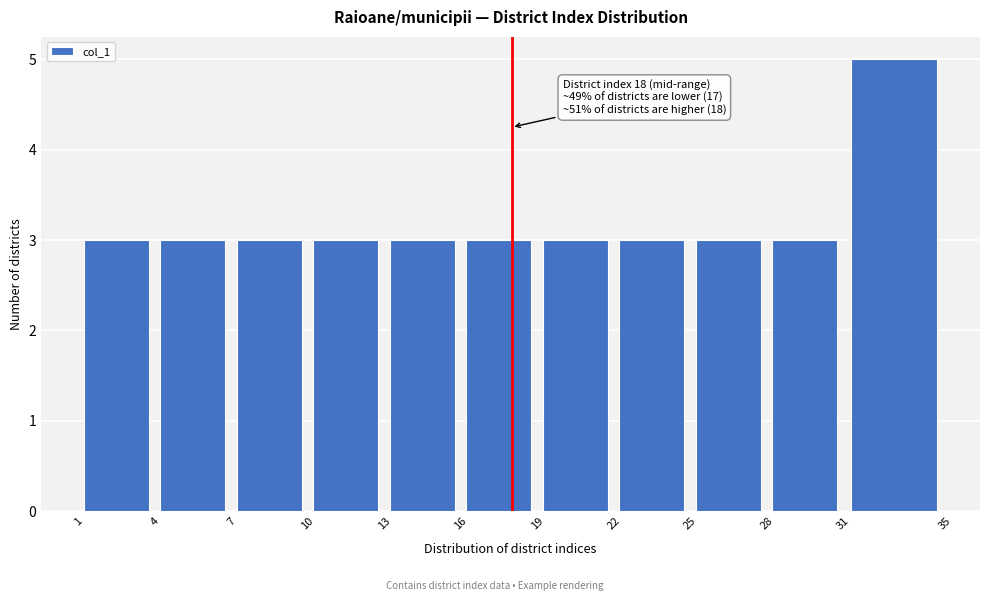

Over which range of the x-axis is the bar tallest?

31 to 35